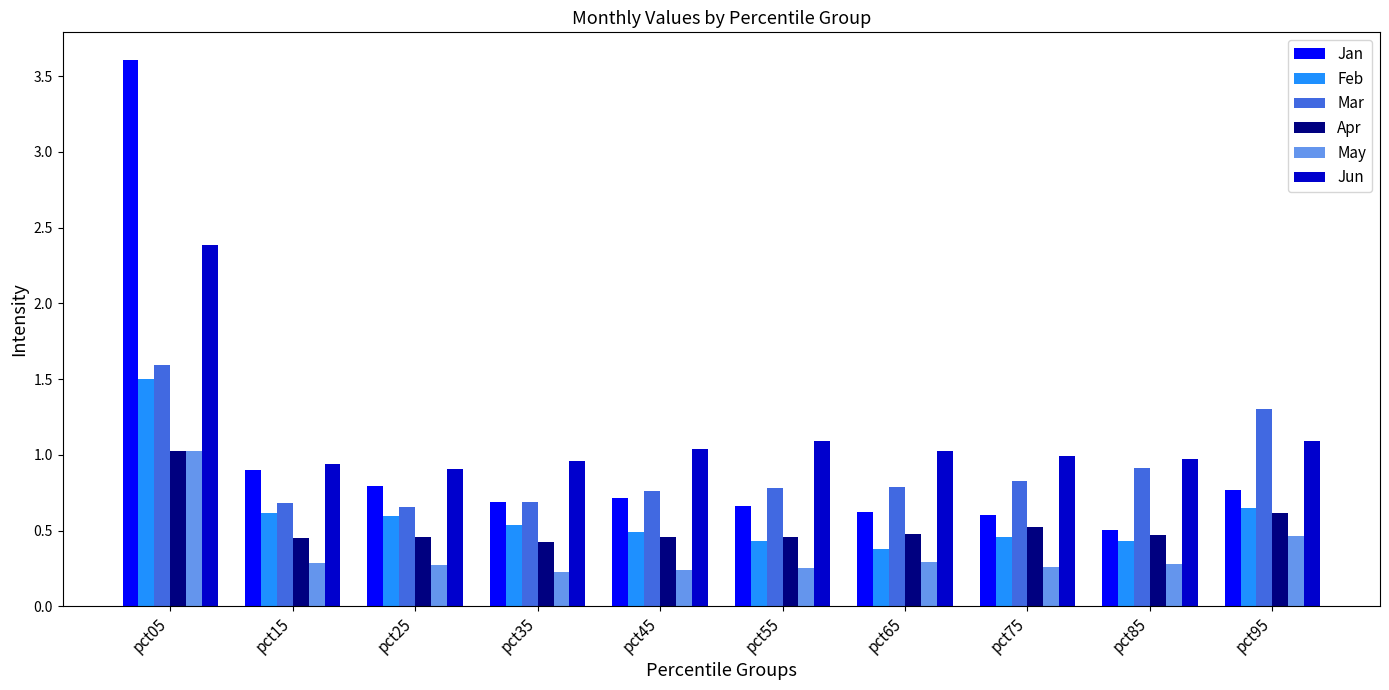

Are the bars horizontal?

No